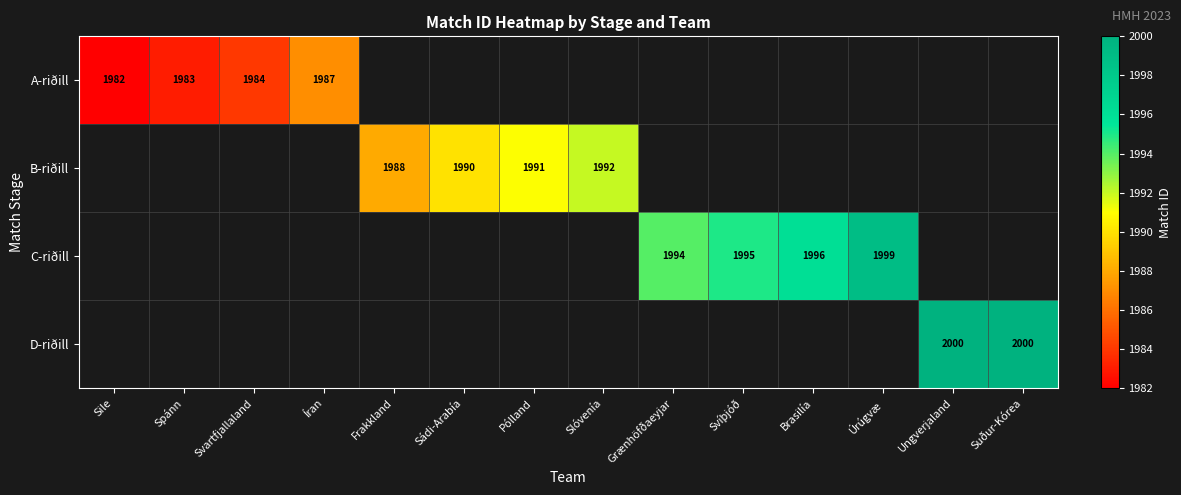

True or false: B-riðill has a value of 1992 at Slóvenía.

True